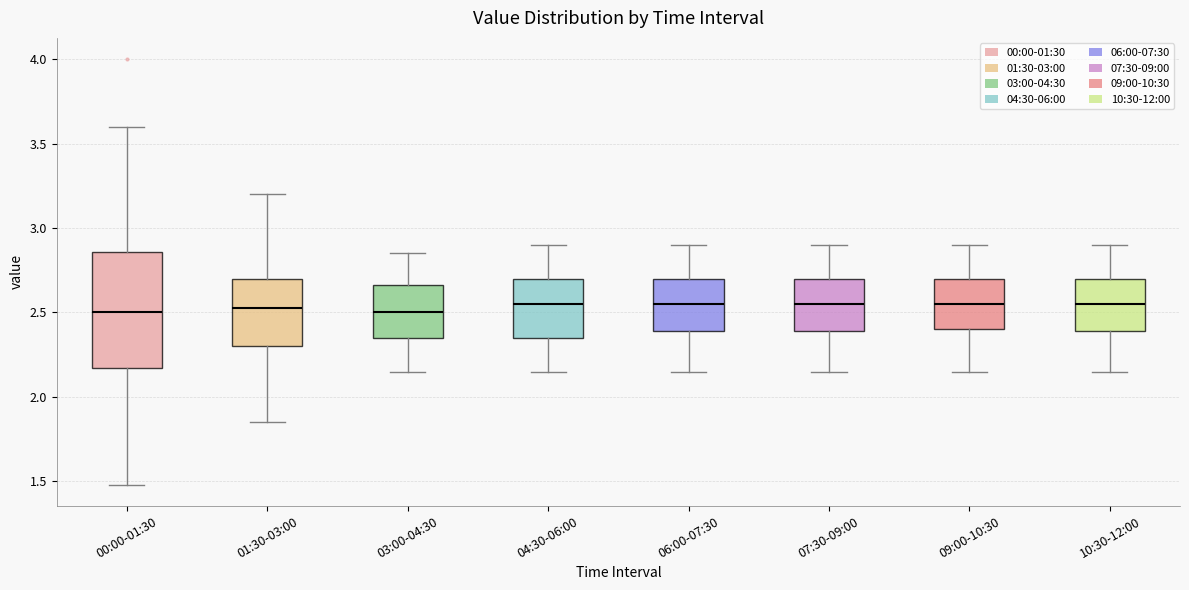

Reading left to right, read every box against the y-axis: the position of its median line, the range the box covers, and the ends of its whiskers. The values are not printed on the chart, so give them approximately, as read against the axis.

00:00-01:30: median 2.50, box 2.15 to 2.85, whiskers 1.50 to 3.60
01:30-03:00: median 2.55, box 2.30 to 2.70, whiskers 1.85 to 3.20
03:00-04:30: median 2.50, box 2.35 to 2.65, whiskers 2.15 to 2.85
04:30-06:00: median 2.55, box 2.35 to 2.70, whiskers 2.15 to 2.90
06:00-07:30: median 2.55, box 2.40 to 2.70, whiskers 2.15 to 2.90
07:30-09:00: median 2.55, box 2.40 to 2.70, whiskers 2.15 to 2.90
09:00-10:30: median 2.55, box 2.40 to 2.70, whiskers 2.15 to 2.90
10:30-12:00: median 2.55, box 2.40 to 2.70, whiskers 2.15 to 2.90